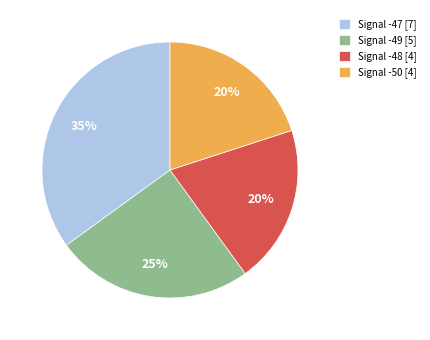

Is it true that Signal -50 [4] is 31% of the pie?

False